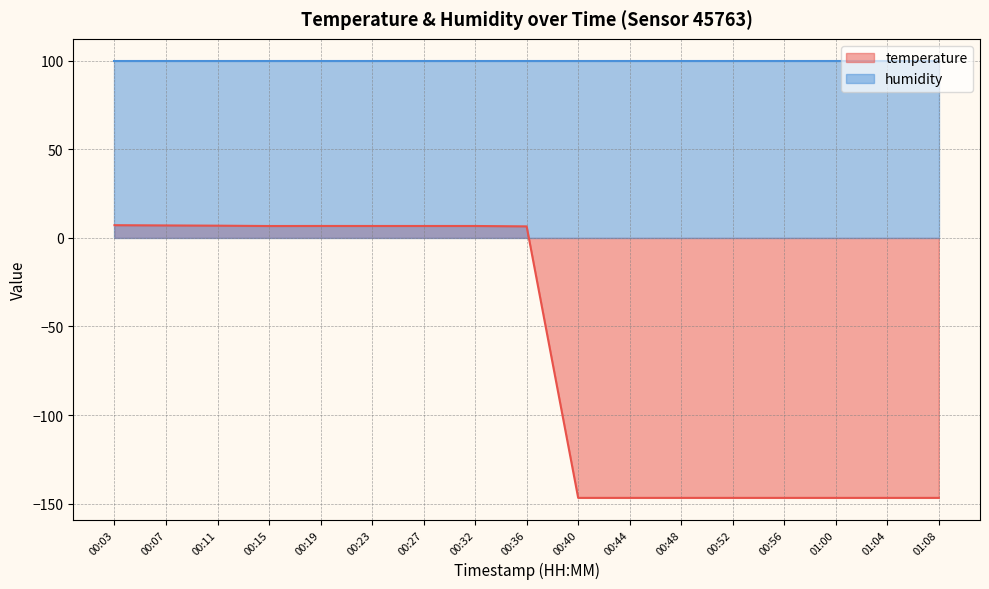

True or false: humidity and temperature intersect in this chart.

False